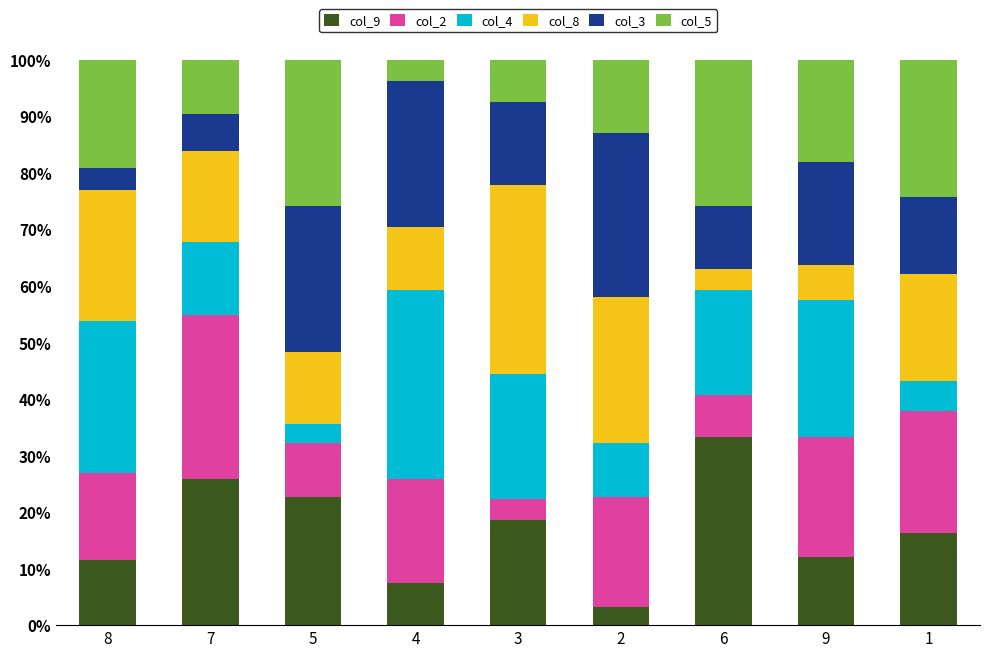

What are all the series names shown in the legend?

col_9, col_2, col_4, col_8, col_3, col_5